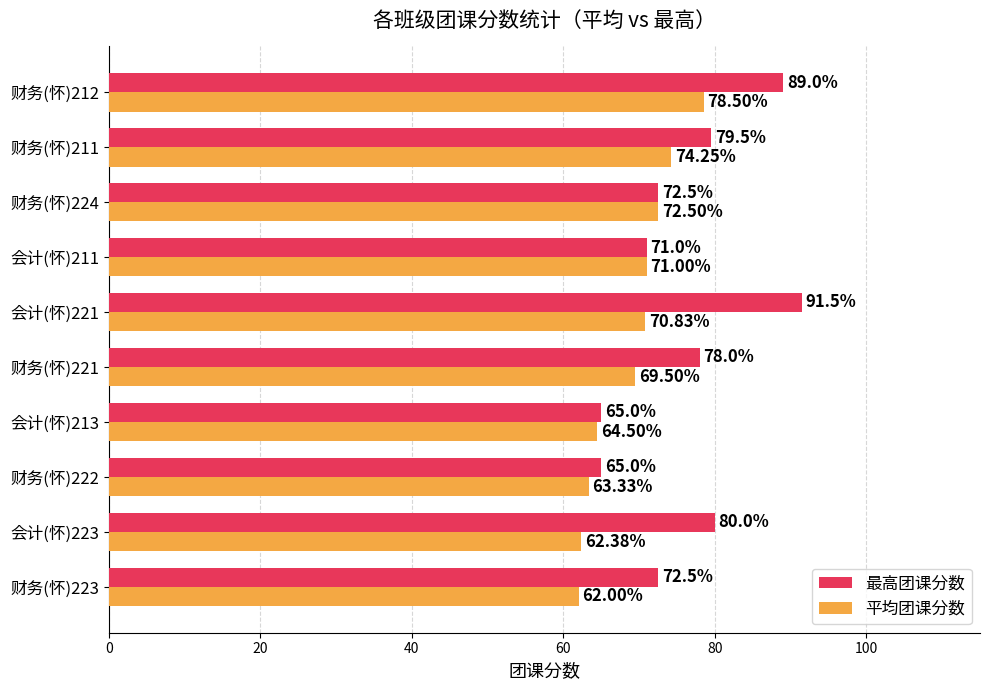

Which series has the largest total across all categories?

最高团课分数